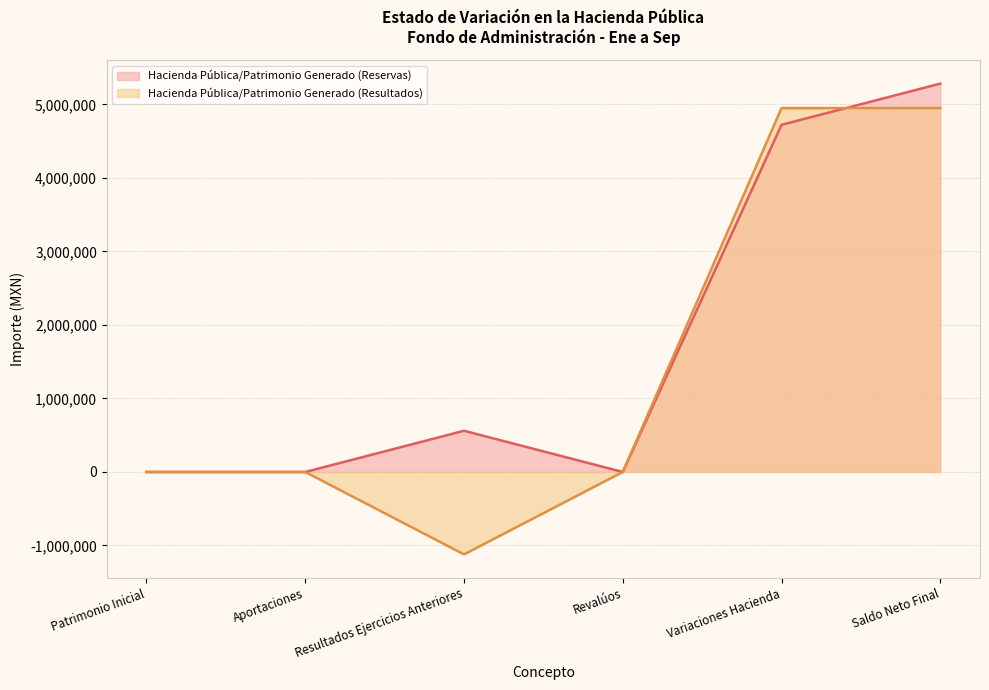

Reading left to right, what are all the values shown in this chart?

Hacienda Pública/Patrimonio Generado (Reservas): Patrimonio Inicial=0	Aportaciones=0	Resultados Ejercicios Anteriores=560402	Revalúos=0	Variaciones Hacienda=4722005	Saldo Neto Final=5282407
Hacienda Pública/Patrimonio Generado (Resultados): Patrimonio Inicial=0	Aportaciones=0	Resultados Ejercicios Anteriores=-1120943	Revalúos=0	Variaciones Hacienda=4949596	Saldo Neto Final=4949596